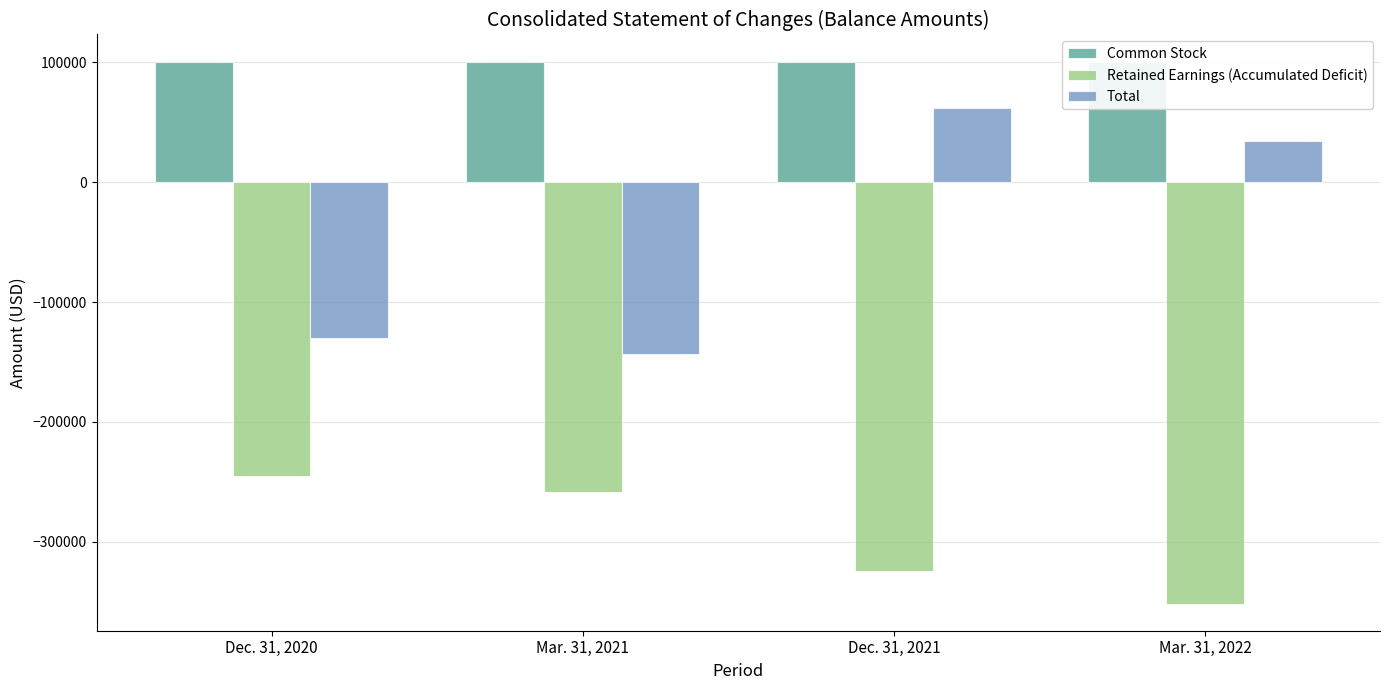

Which series has the largest total across all categories?

Common Stock